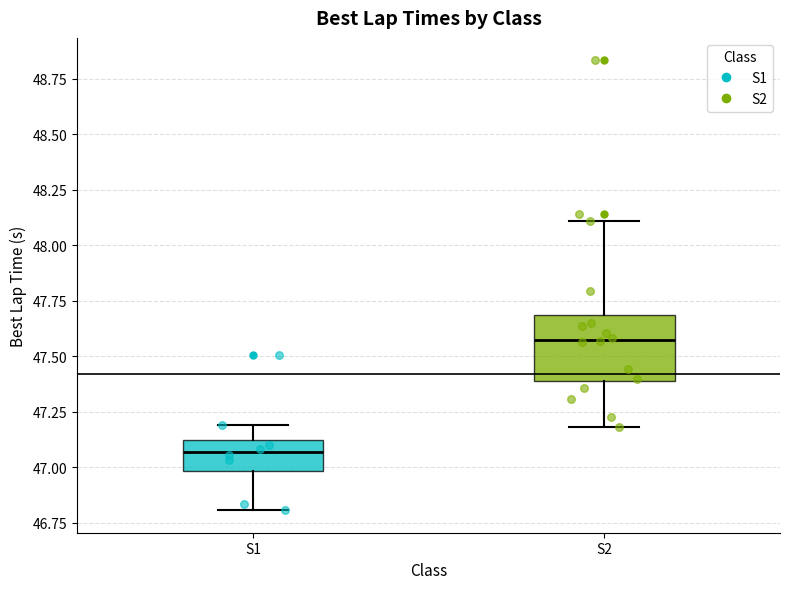

Comparing the boxes themselves (not the whiskers), which one is the tallest?

S2